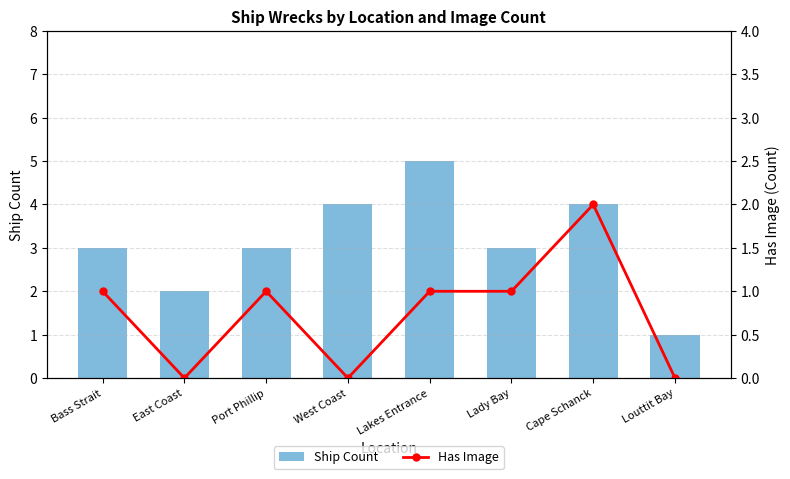

True or false: Has Image has a value of 1 at Louttit Bay.

False